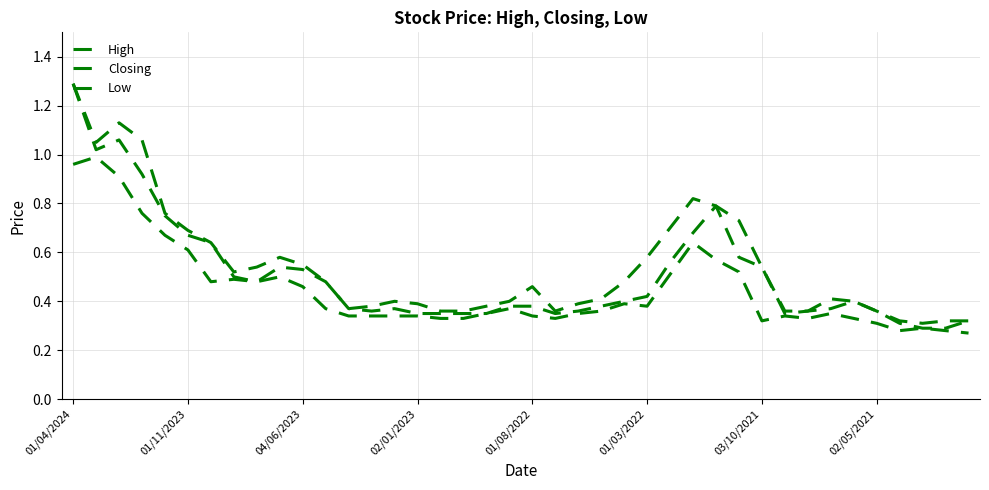

Is this an area chart (filled region under the line)?

No